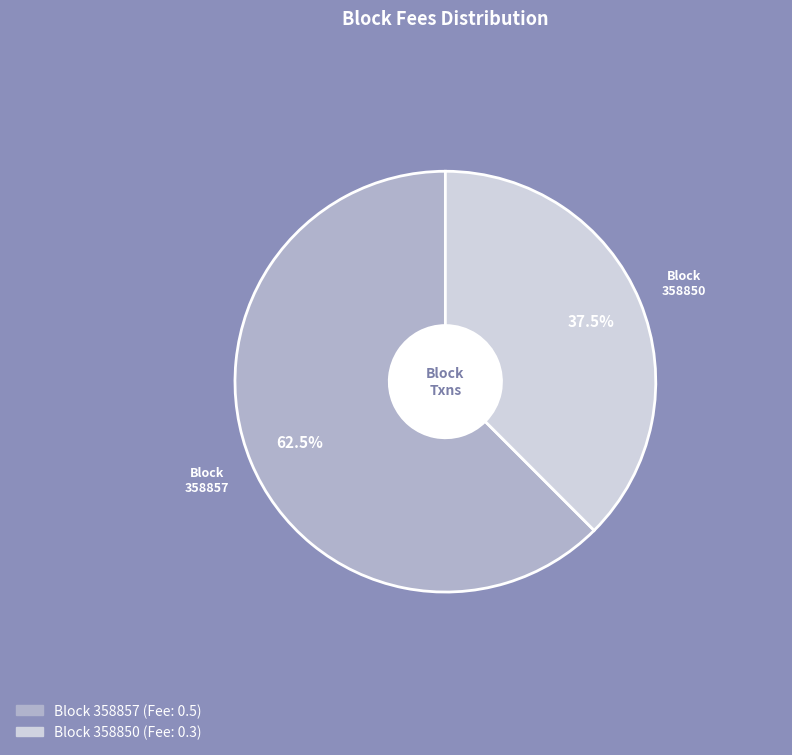

To the nearest percent, what is the average slice percentage?

50%